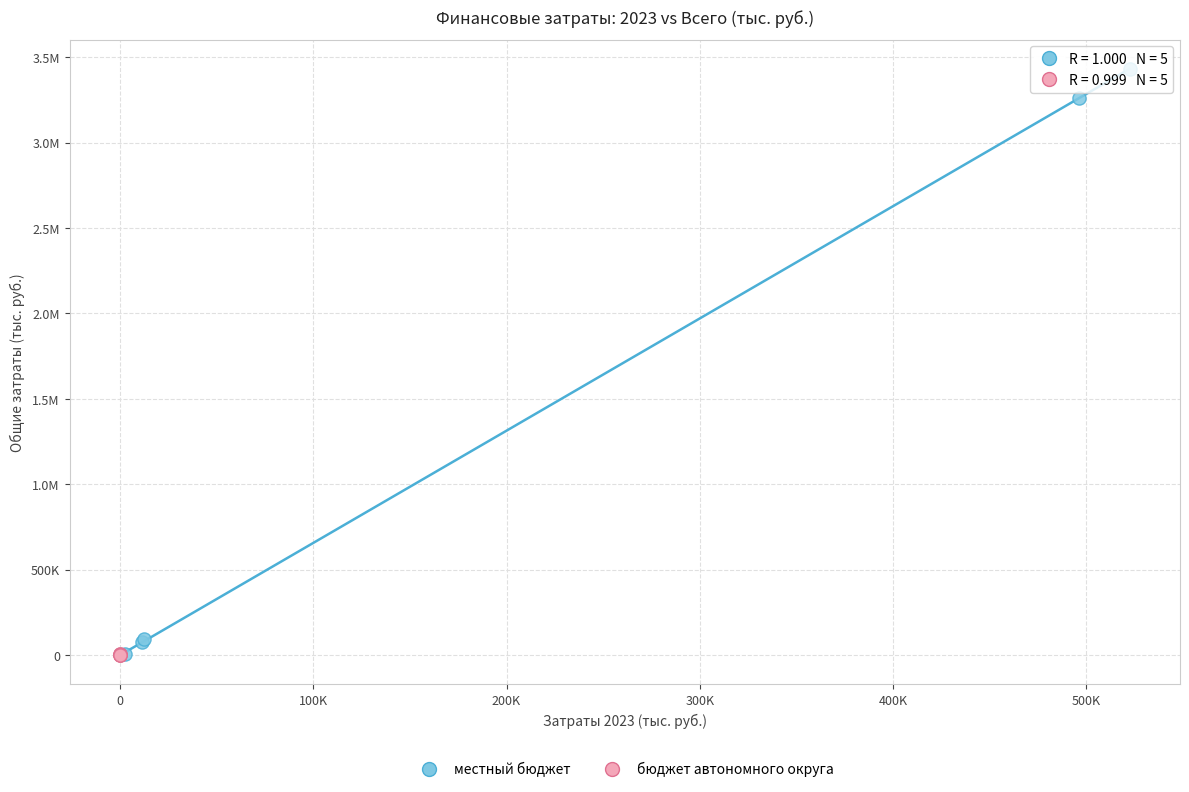

What are all the series names shown in the legend?

местный бюджет, бюджет автономного округа